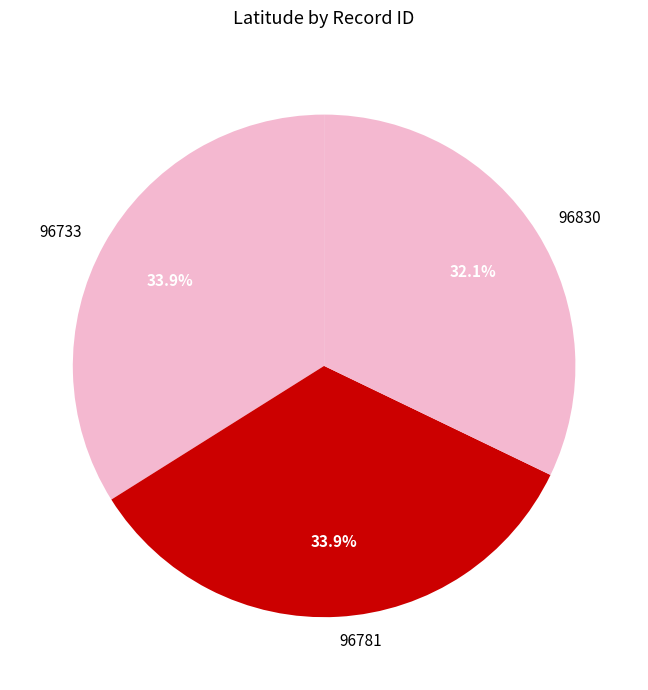

True or false: 96733 accounts for 45% of the total.

False